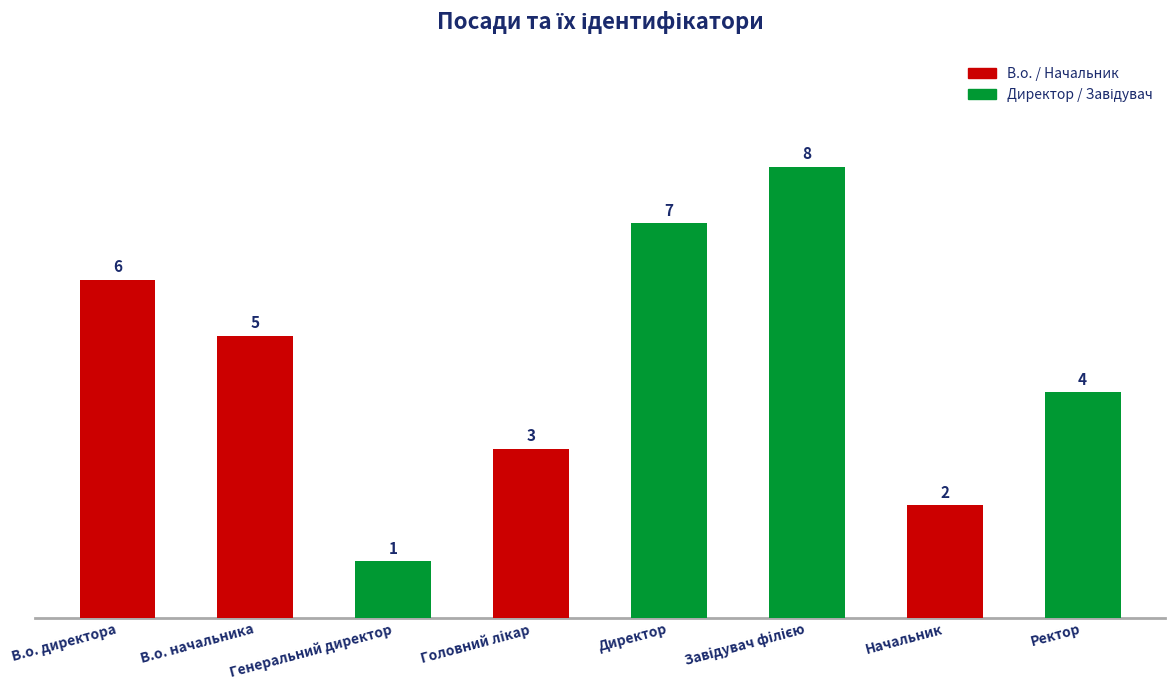

What is the difference between the second highest and second lowest values?

5